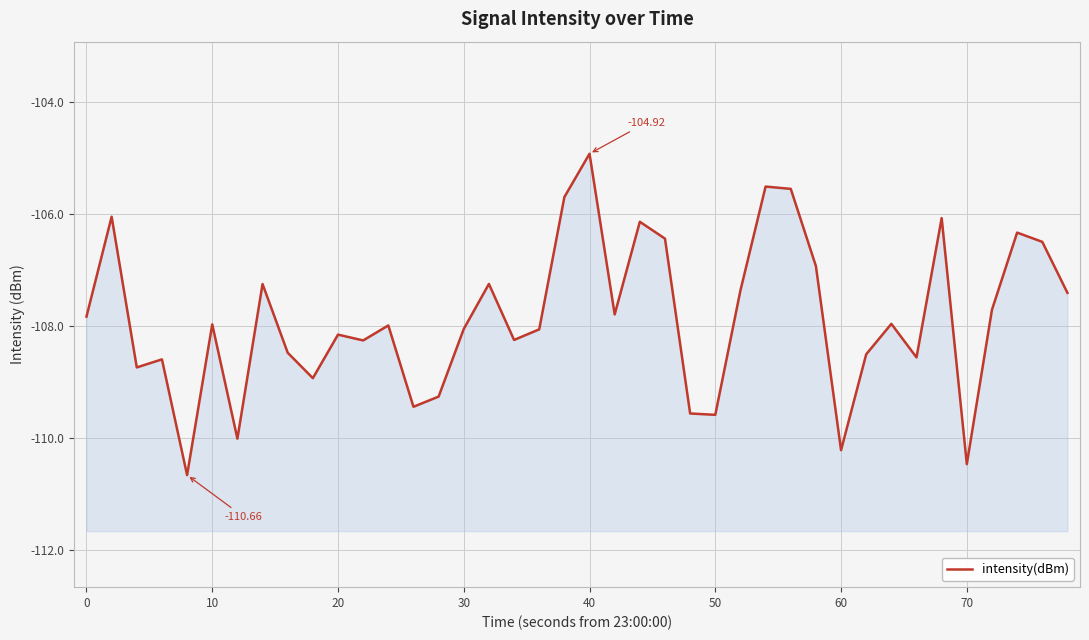

How many values are below -107?

29